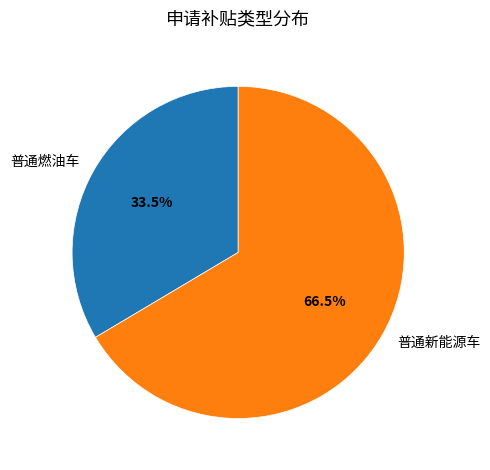

What is the ratio of the value at 普通燃油车 to the value at 普通新能源车?

0.5